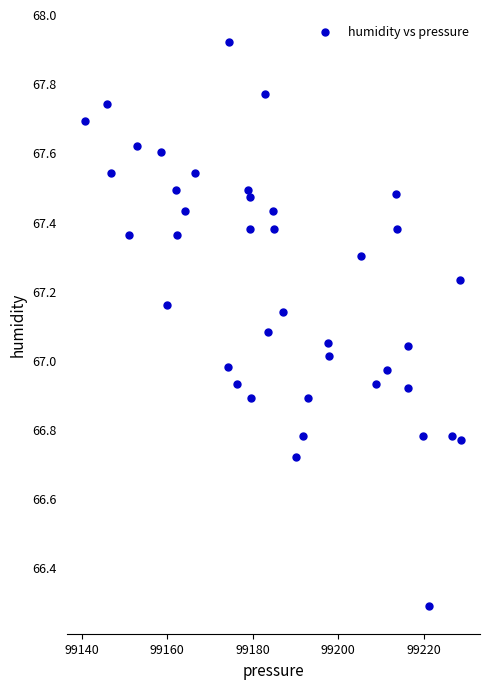

What is the range of X values (max minus min)?

87.9